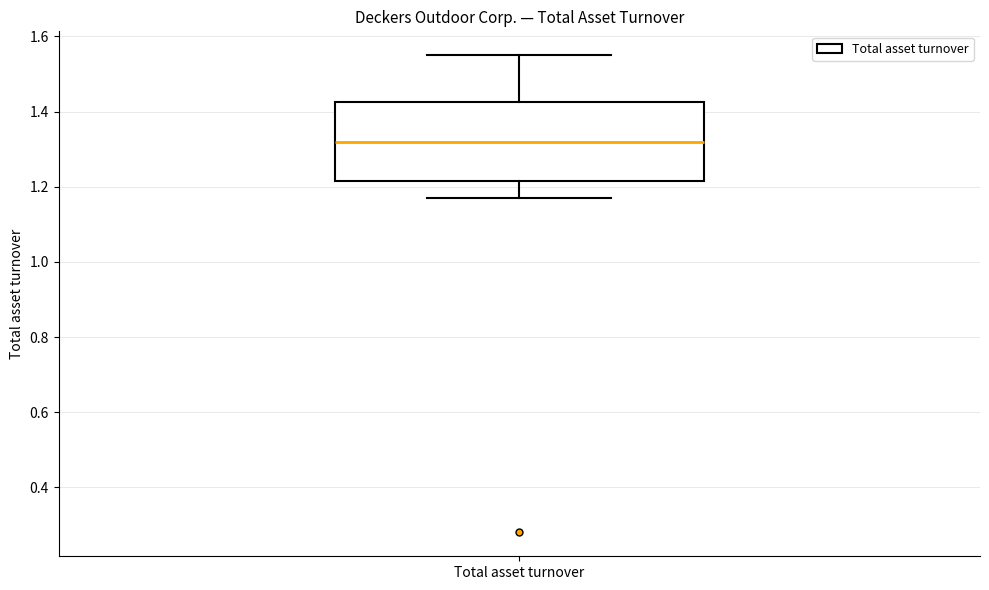

Transcribe this box plot: give where the median line is, the range the box spans, and where the two whiskers end, as read against the y-axis. The values are not printed on the chart, so give them approximately, as read against the axis.

median 1.32, box 1.22 to 1.42, whiskers 1.18 to 1.56